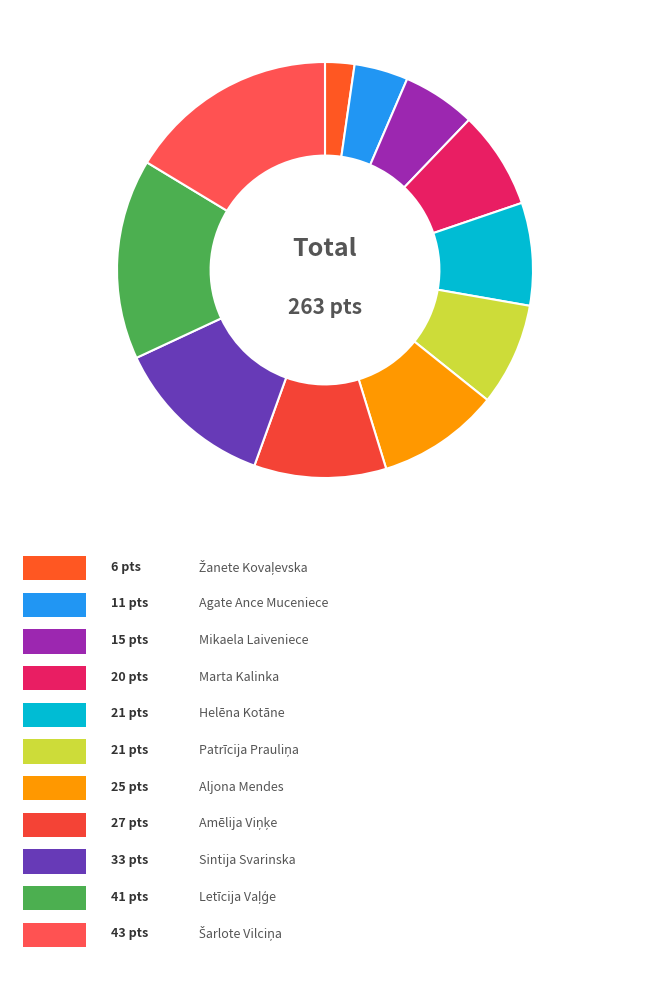

How many slices are in this pie chart?

11